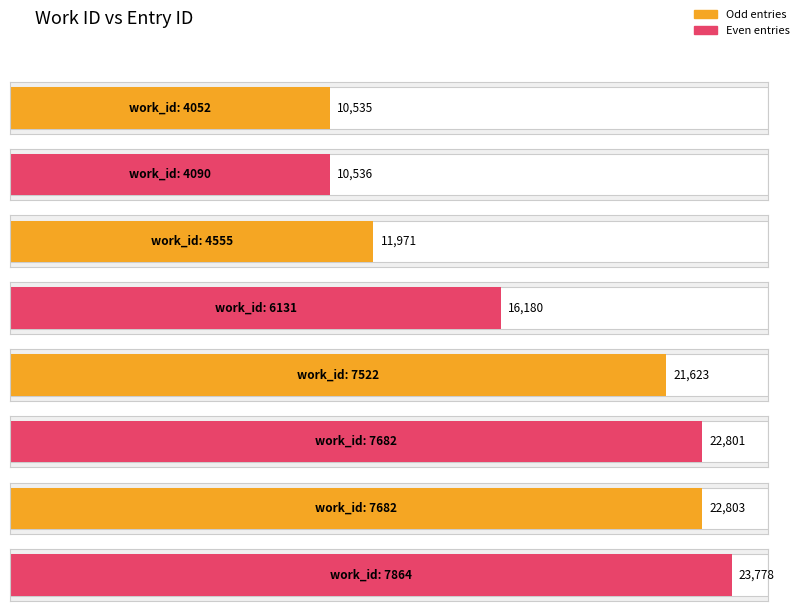

List the labels in order of value, smallest first.

4052, 4090, 4555, 6131, 7522, 7682, 7682, 7864